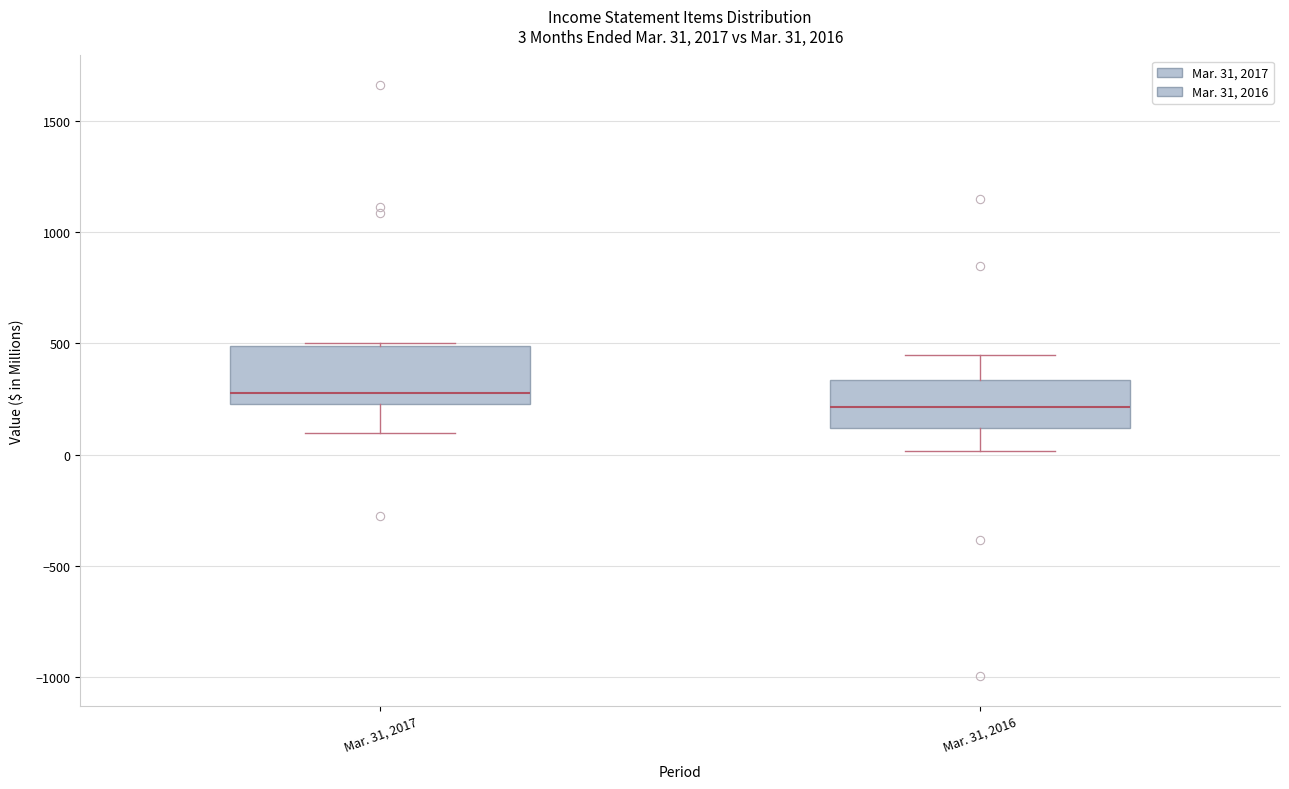

Which box's median line is the lowest?

Mar. 31, 2016